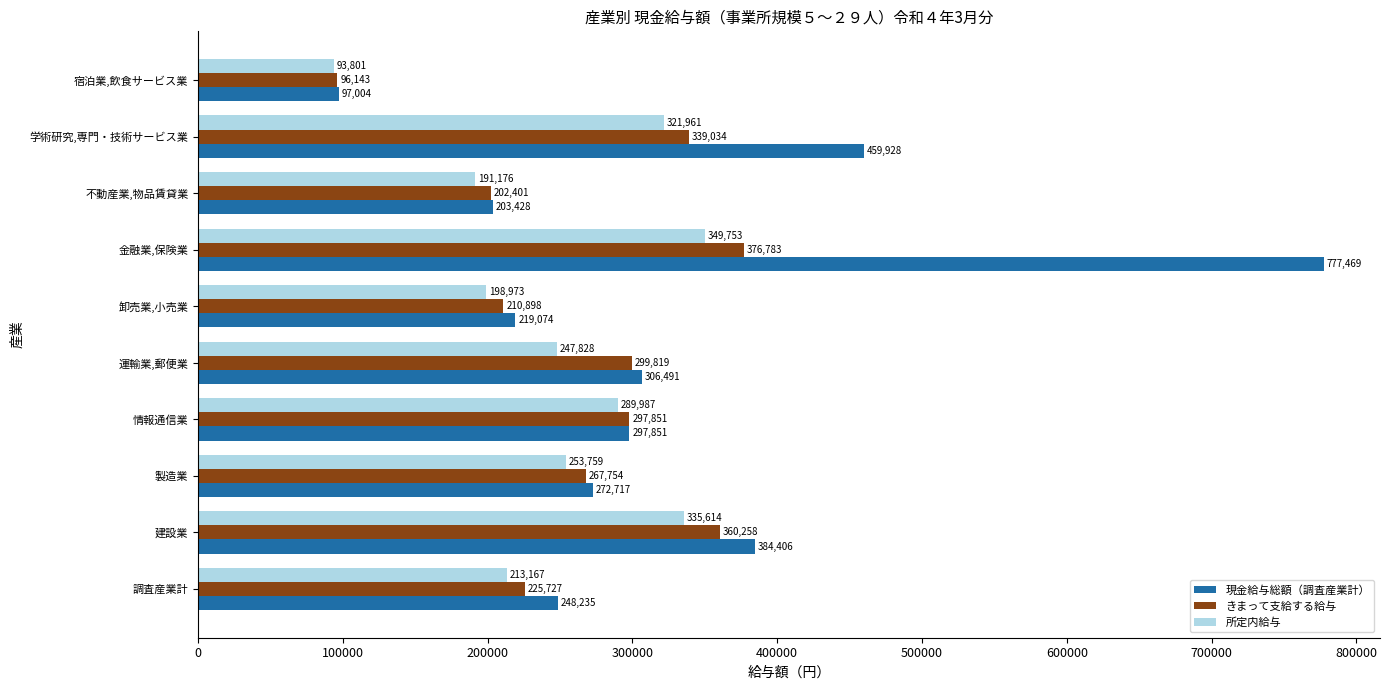

What is the lowest value of the きまって支給する給与 series?

96143